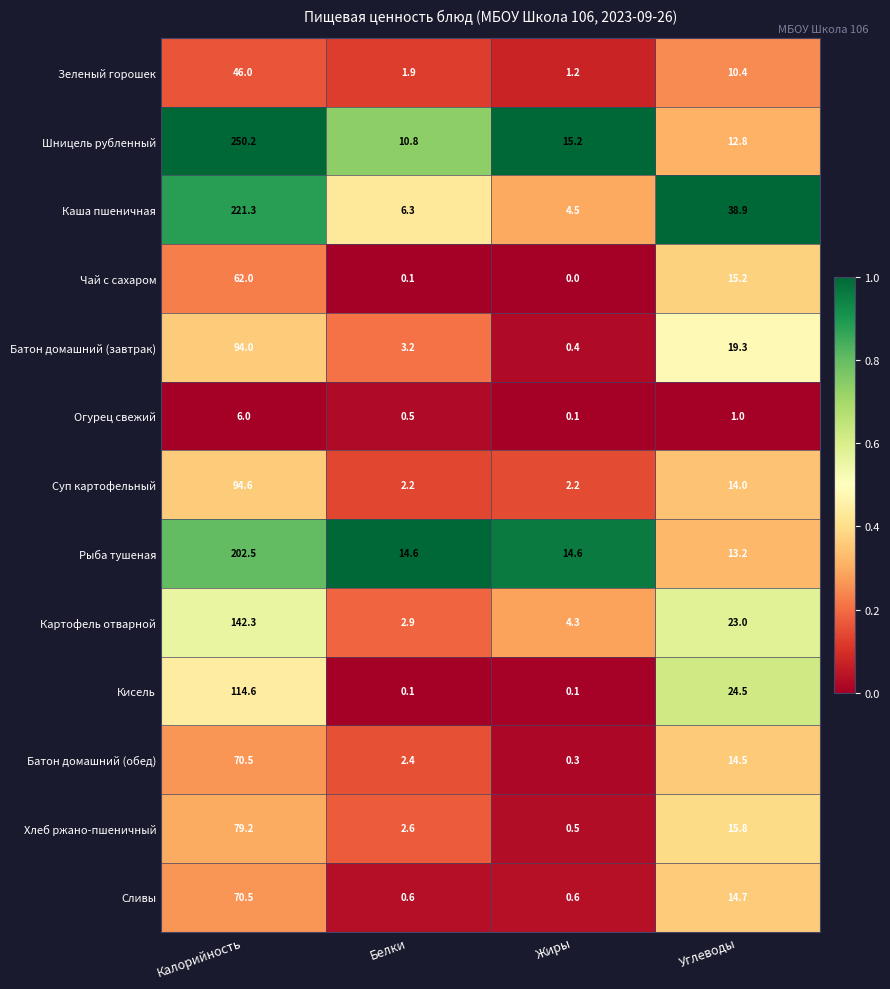

Rank the categories by Каша пшеничная value from highest to lowest.

Калорийность, Углеводы, Белки, Жиры